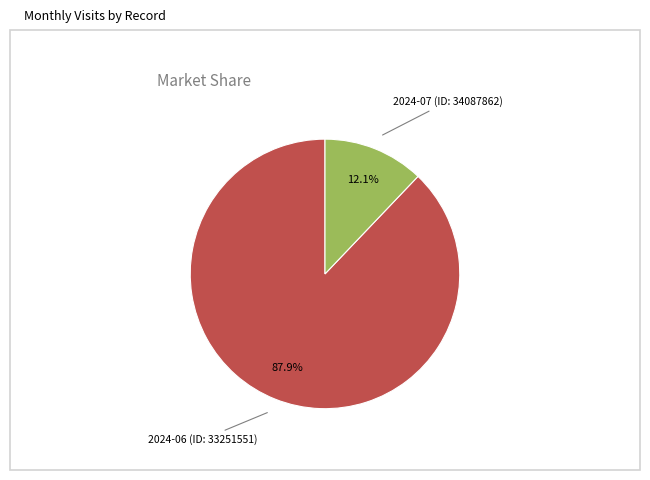

What percentage is NOT represented by 2024-07 (ID: 34087862)?

87.9%